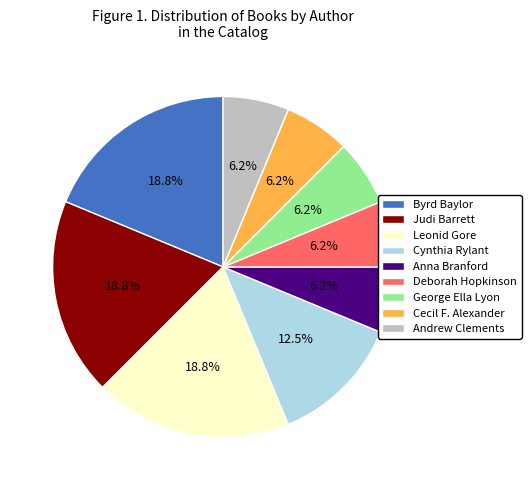

What is the total percentage of Judi Barrett and Deborah Hopkinson?

25.0%